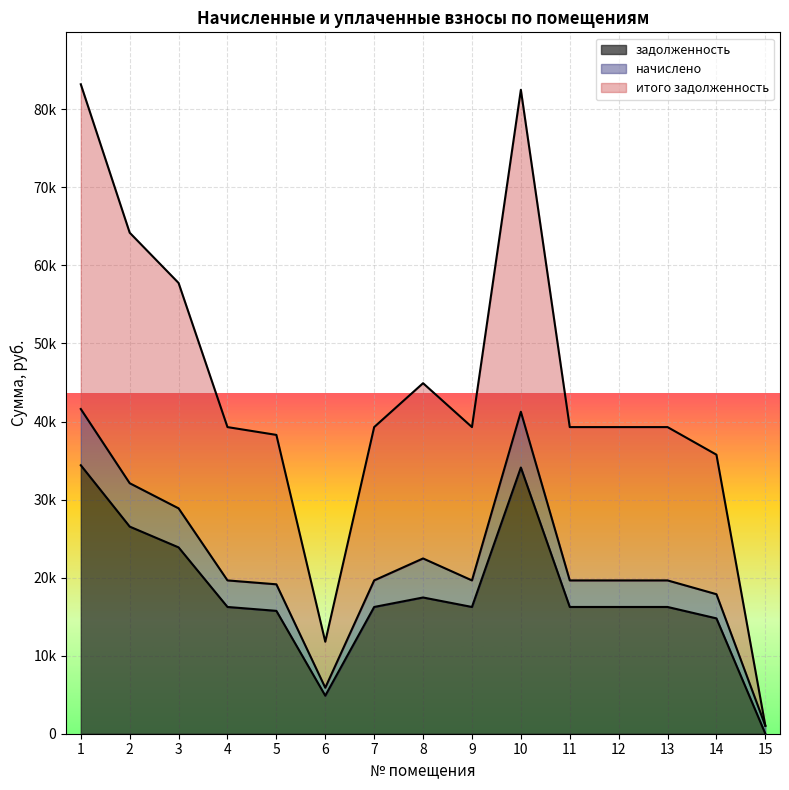

How many lines are shown in the chart?

3